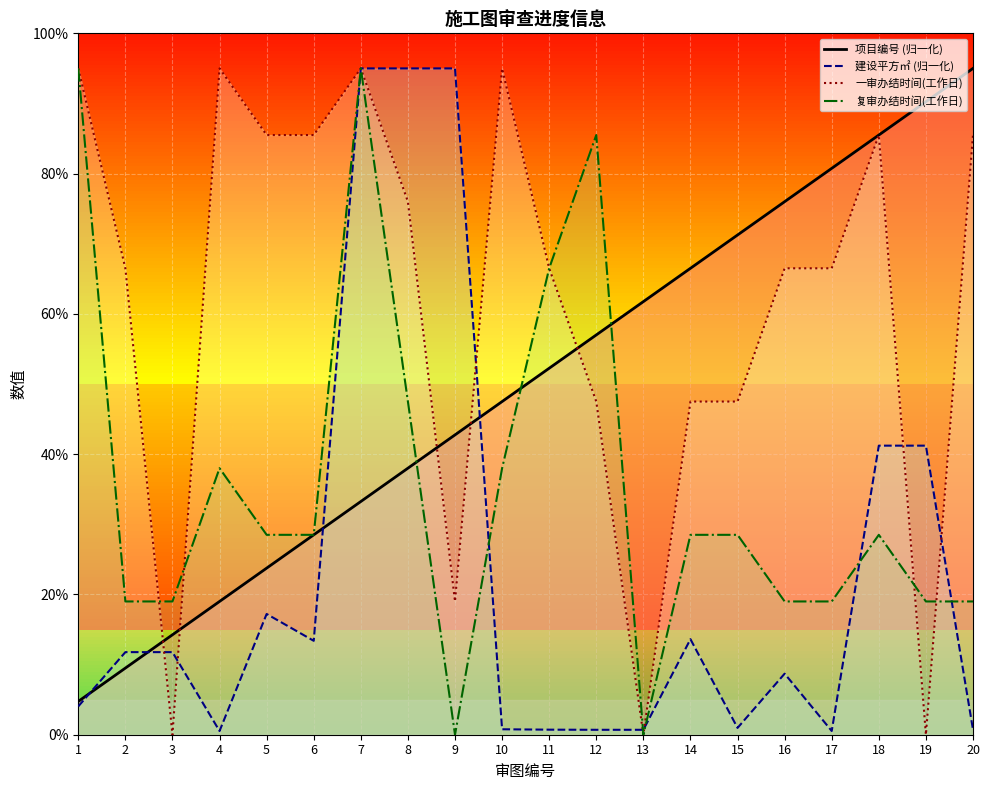

Reading left to right, transcribe all the data shown in this chart.

项目编号: 1=4.8	2=9.5	3=14.2	4=19.0	5=23.8	6=28.5	7=33.2	8=38.0	9=42.8	10=47.5	11=52.3	12=57.0	13=61.8	14=66.5	15=71.2	16=76.0	17=80.8	18=85.5	19=90.2	20=95.0
建设平方(㎡): 1=4.0	2=11.8	3=11.8	4=0.5	5=17.2	6=13.4	7=95.0	8=95.0	9=95.0	10=0.8	11=0.7	12=0.7	13=0.7	14=13.6	15=1.0	16=8.7	17=0.5	18=41.2	19=41.2	20=0.7
一审意见实际办结时间(工作日): 1=95.0	2=66.5	3=0.0	4=95.0	5=85.5	6=85.5	7=95.0	8=76.0	9=19.0	10=95.0	11=66.5	12=47.5	13=0.0	14=47.5	15=47.5	16=66.5	17=66.5	18=85.5	19=0.0	20=85.5
复审意见实际办结时间(工作日): 1=95.0	2=19.0	3=19.0	4=38.0	5=28.5	6=28.5	7=95.0	8=47.5	9=0.0	10=38.0	11=66.5	12=85.5	13=0.0	14=28.5	15=28.5	16=19.0	17=19.0	18=28.5	19=19.0	20=19.0